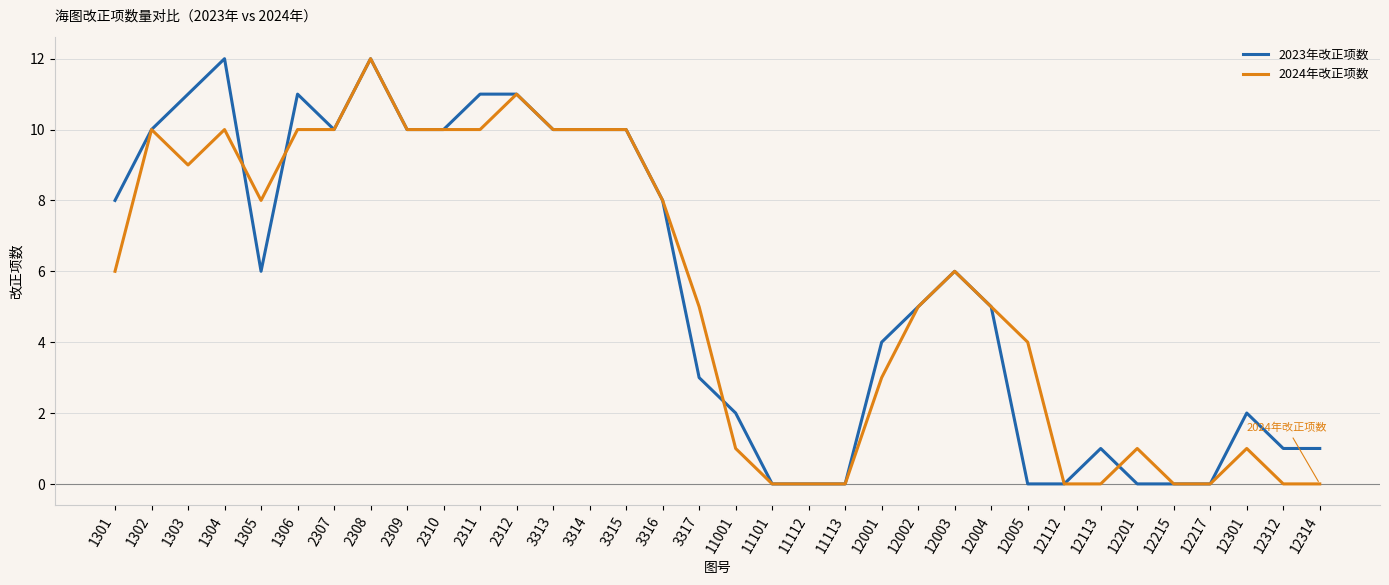

The value of 2023年改正项数 at 3316 is 8. True or false?

True